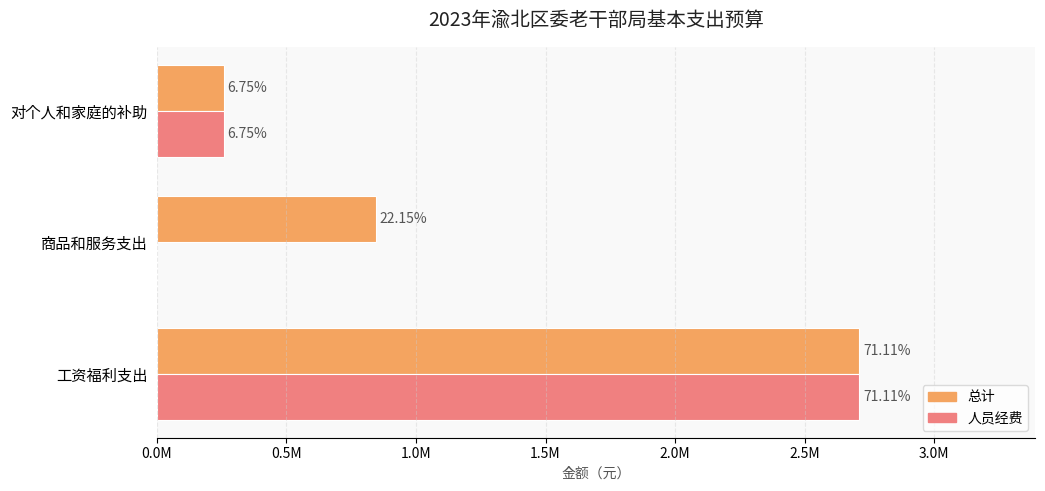

What are all the series names shown in the legend?

总计, 人员经费